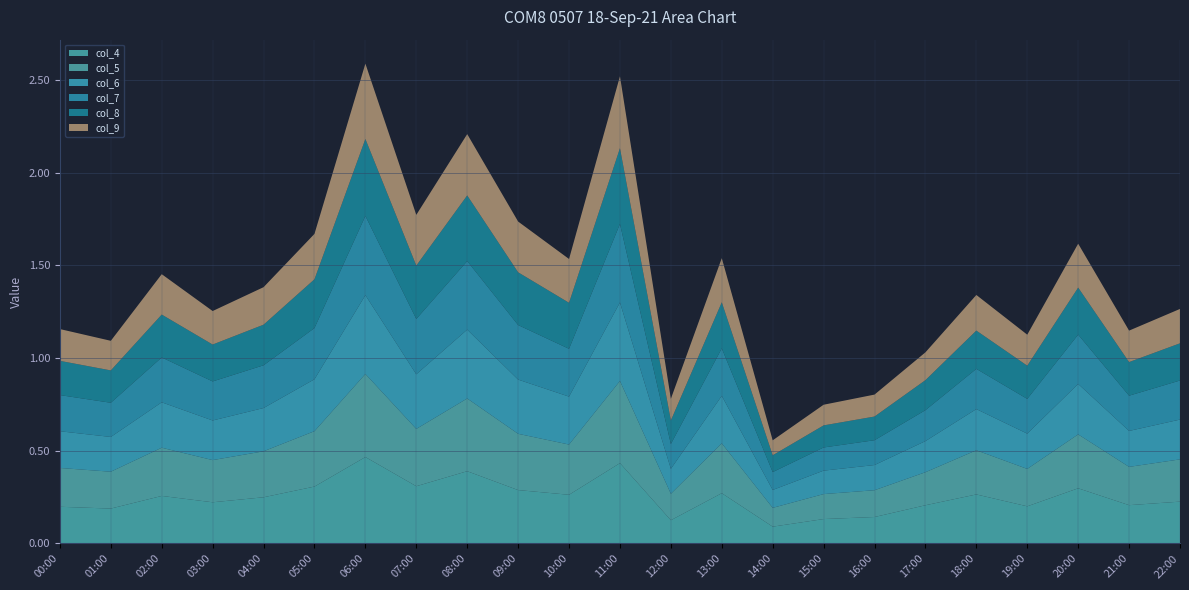

Reading left to right, list all the values displayed in this chart.

col_4: 0.2	0.2	0.3	0.2	0.2	0.3	0.5	0.3	0.4	0.3	0.3	0.4	0.1	0.3	0.1	0.1	0.1	0.2	0.3	0.2	0.3	0.2	0.2
col_5: 0.2	0.2	0.3	0.2	0.2	0.3	0.4	0.3	0.4	0.3	0.3	0.4	0.1	0.3	0.1	0.1	0.1	0.2	0.2	0.2	0.3	0.2	0.2
col_6: 0.2	0.2	0.2	0.2	0.2	0.3	0.4	0.3	0.4	0.3	0.3	0.4	0.1	0.3	0.1	0.1	0.1	0.2	0.2	0.2	0.3	0.2	0.2
col_7: 0.2	0.2	0.2	0.2	0.2	0.3	0.4	0.3	0.4	0.3	0.3	0.4	0.1	0.3	0.1	0.1	0.1	0.2	0.2	0.2	0.3	0.2	0.2
col_8: 0.2	0.2	0.2	0.2	0.2	0.3	0.4	0.3	0.4	0.3	0.2	0.4	0.1	0.2	0.1	0.1	0.1	0.2	0.2	0.2	0.3	0.2	0.2
col_9: 0.2	0.2	0.2	0.2	0.2	0.2	0.4	0.3	0.3	0.3	0.2	0.4	0.1	0.2	0.1	0.1	0.1	0.1	0.2	0.2	0.2	0.2	0.2